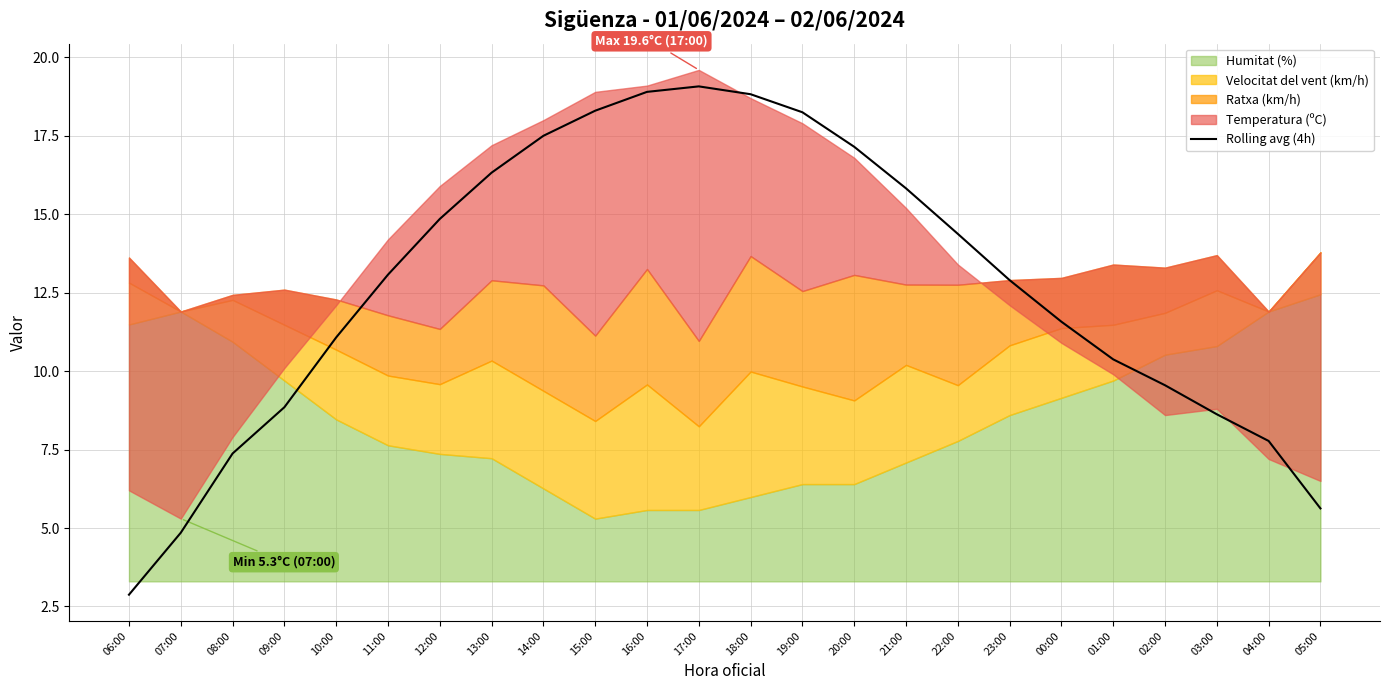

The value at 14:00 is 17.5. True or false?

True